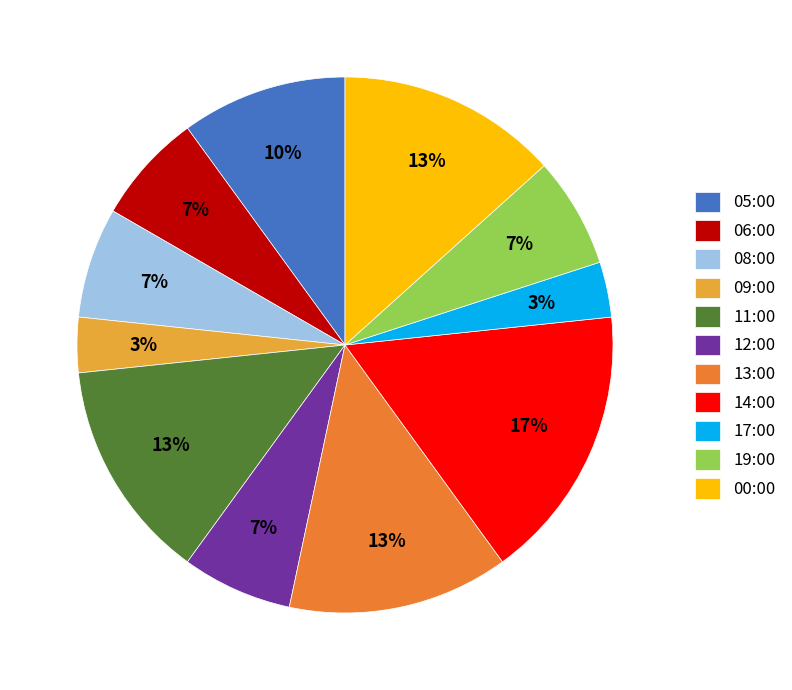

Between 06:00 and 11:00, which is larger?

11:00